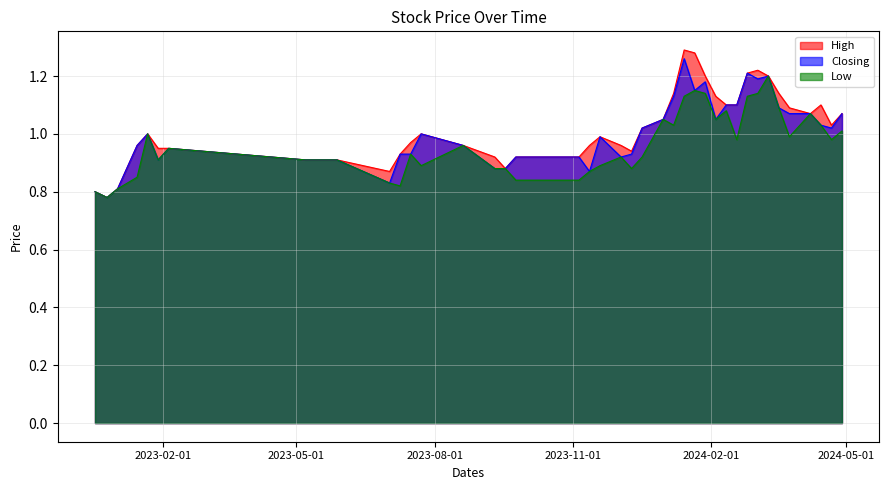

The High series shows 0.9 at 07/05/2023. True or false?

True